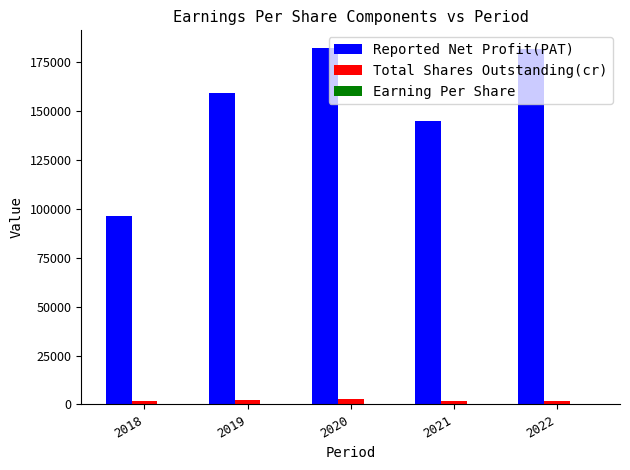

Which series changed the most between 2019 and 2022?

Reported Net Profit(PAT)